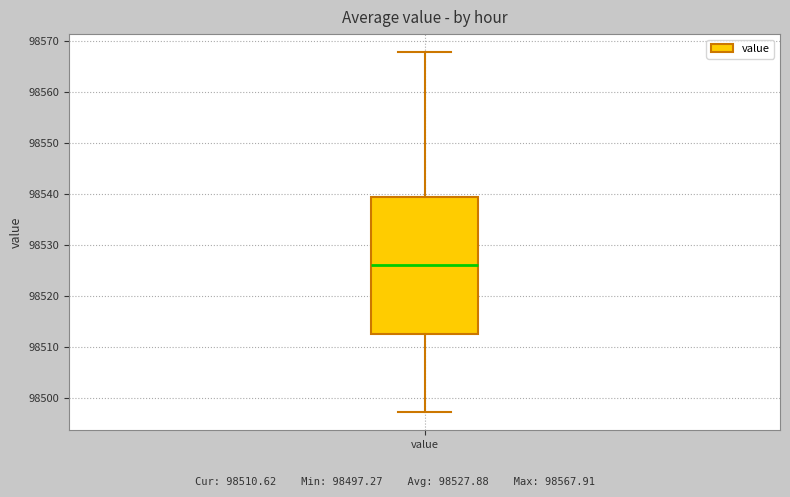

Read this box plot against the y-axis: the position of the median line, the range covered by the box, and the ends of both whiskers. The values are not printed on the chart, so give them approximately, as read against the axis.

median 98526, box 98513 to 98539, whiskers 98497 to 98568